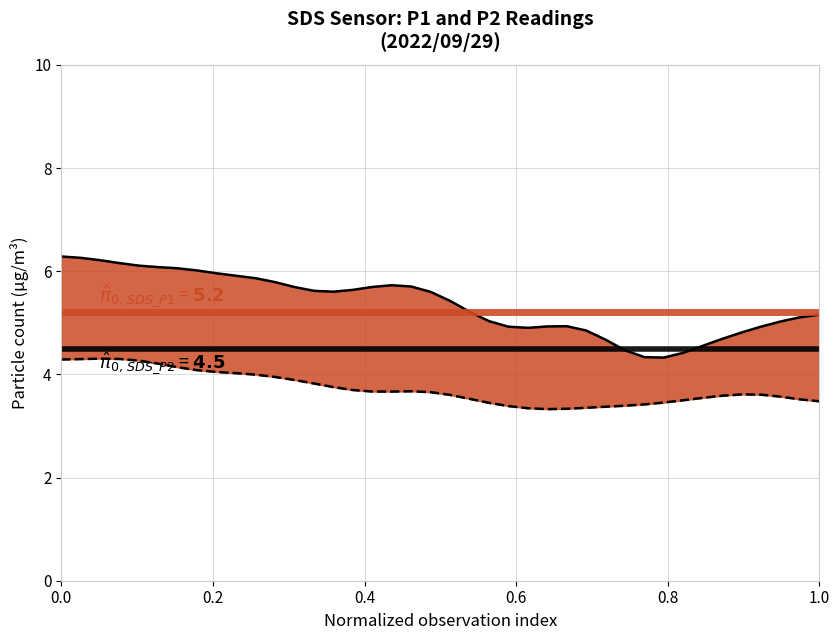

In SDS_P2, how many points are lower than both neighbors (excluding endpoints)?

2